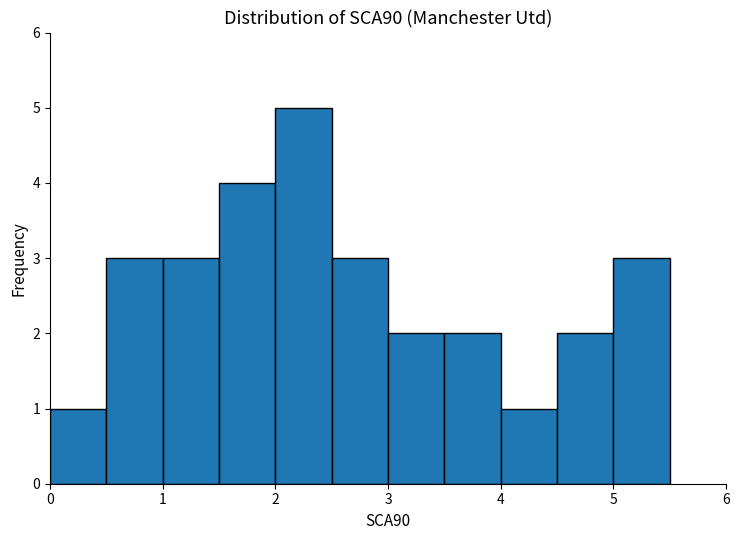

Reading left to right, list every bar in this chart as the range it spans on the x-axis followed by its height. The values are not printed on the chart, so give them approximately, as read against the axis.

0.0 to 0.5: 1
0.5 to 1.0: 3
1.0 to 1.5: 3
1.5 to 2.0: 4
2.0 to 2.5: 5
2.5 to 3.0: 3
3.0 to 3.5: 2
3.5 to 4.0: 2
4.0 to 4.5: 1
4.5 to 5.0: 2
5.0 to 5.5: 3